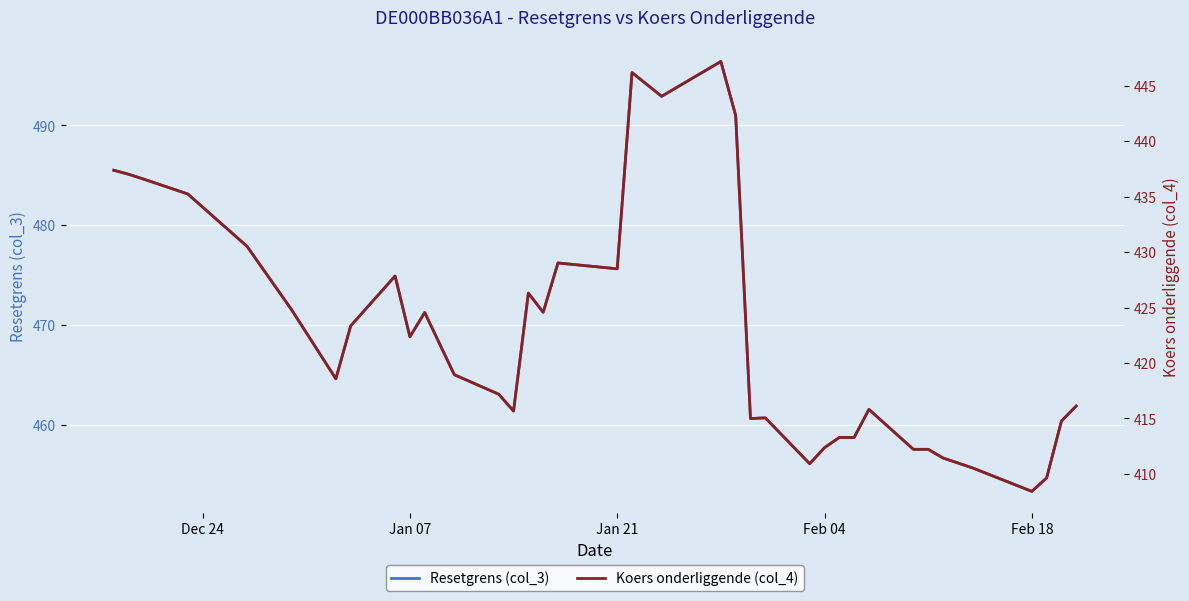

What is the minimum value for Resetgrens (col_3)?

453.4